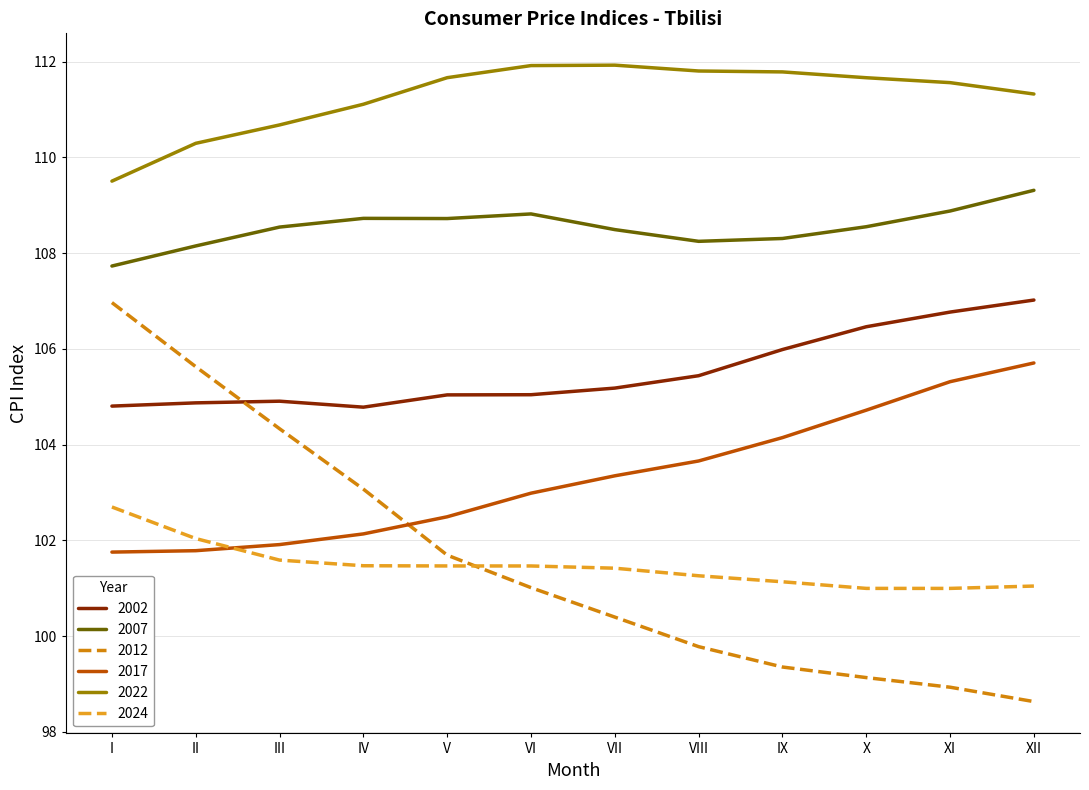

True or false: 2024 has a value of 52.9 at I.

False